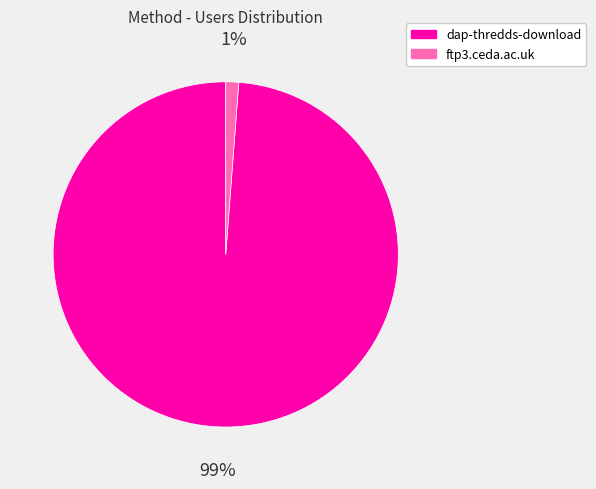

Which slice is the smallest?

ftp3.ceda.ac.uk